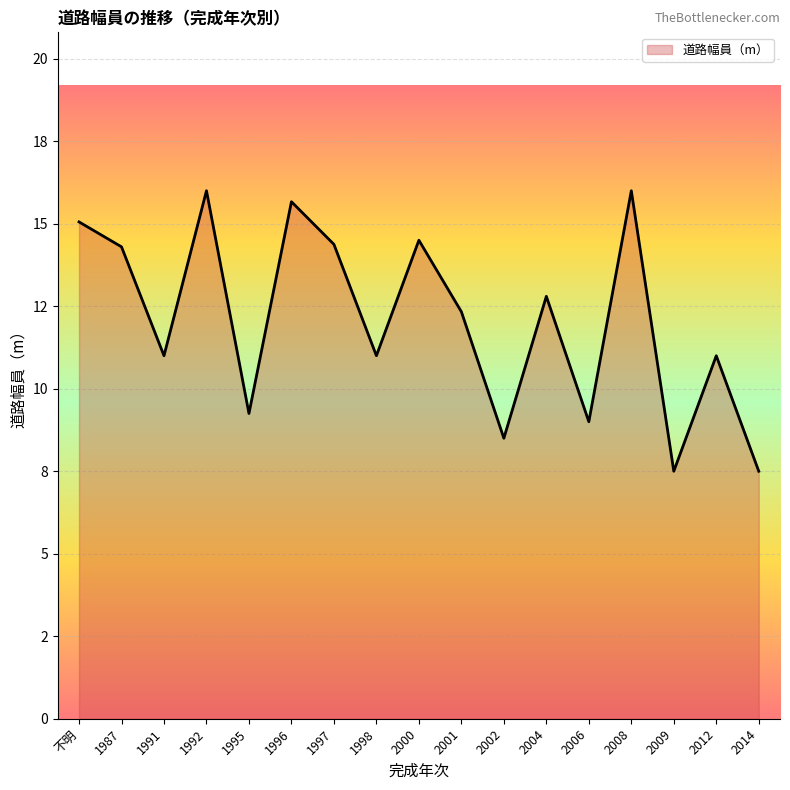

Is this an area chart (filled region under the line)?

Yes